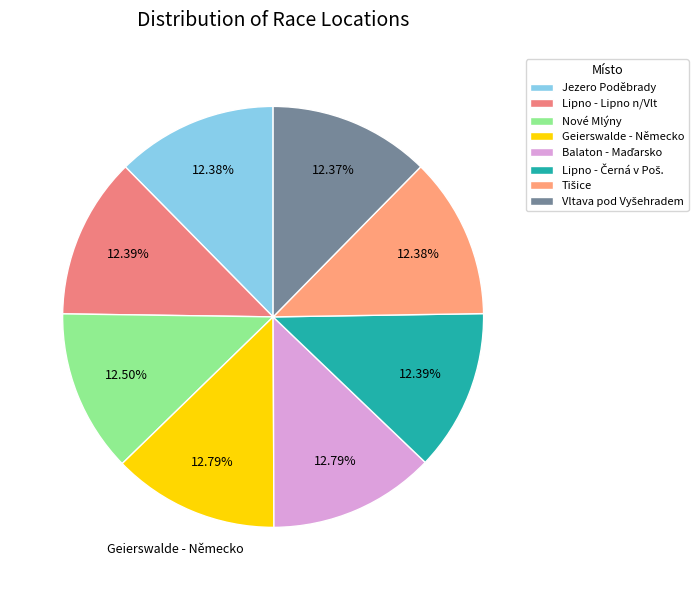

Which has a higher value, Nové Mlýny or Balaton - Maďarsko?

Balaton - Maďarsko